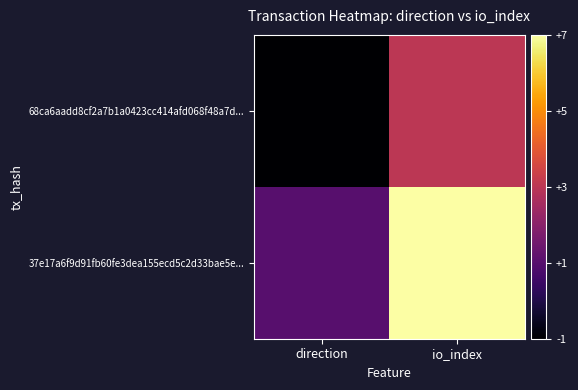

What is the greatest value displayed?

7